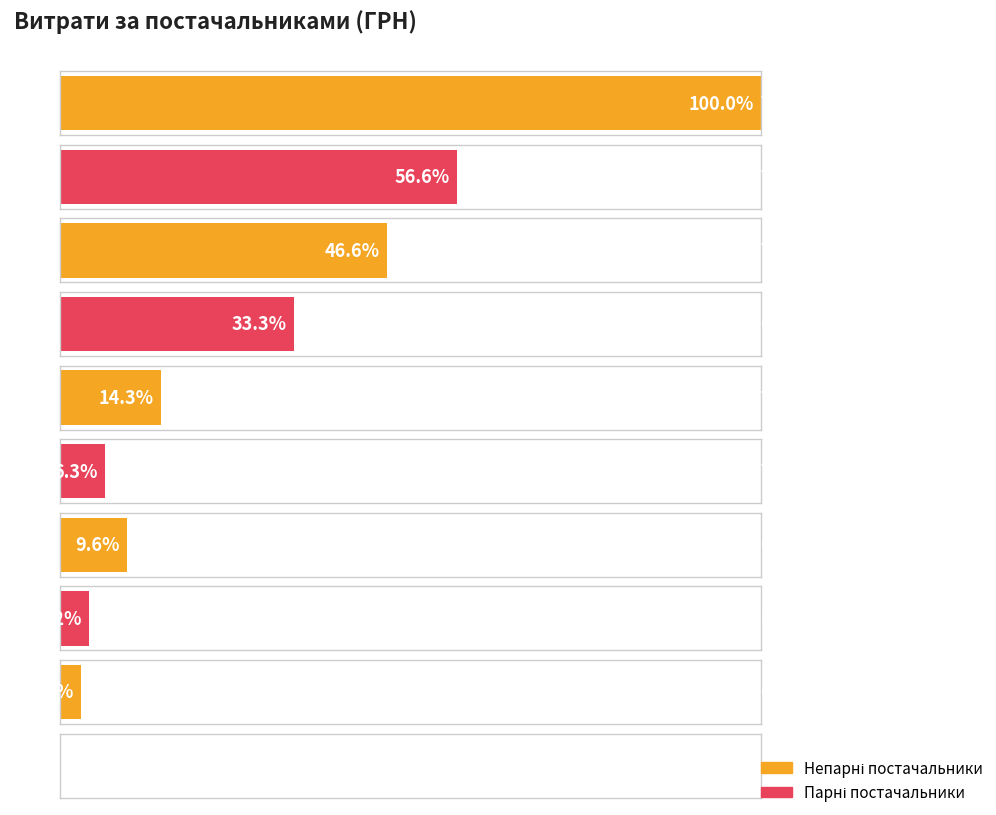

What is the difference between the maximum and second lowest values?

110243.5